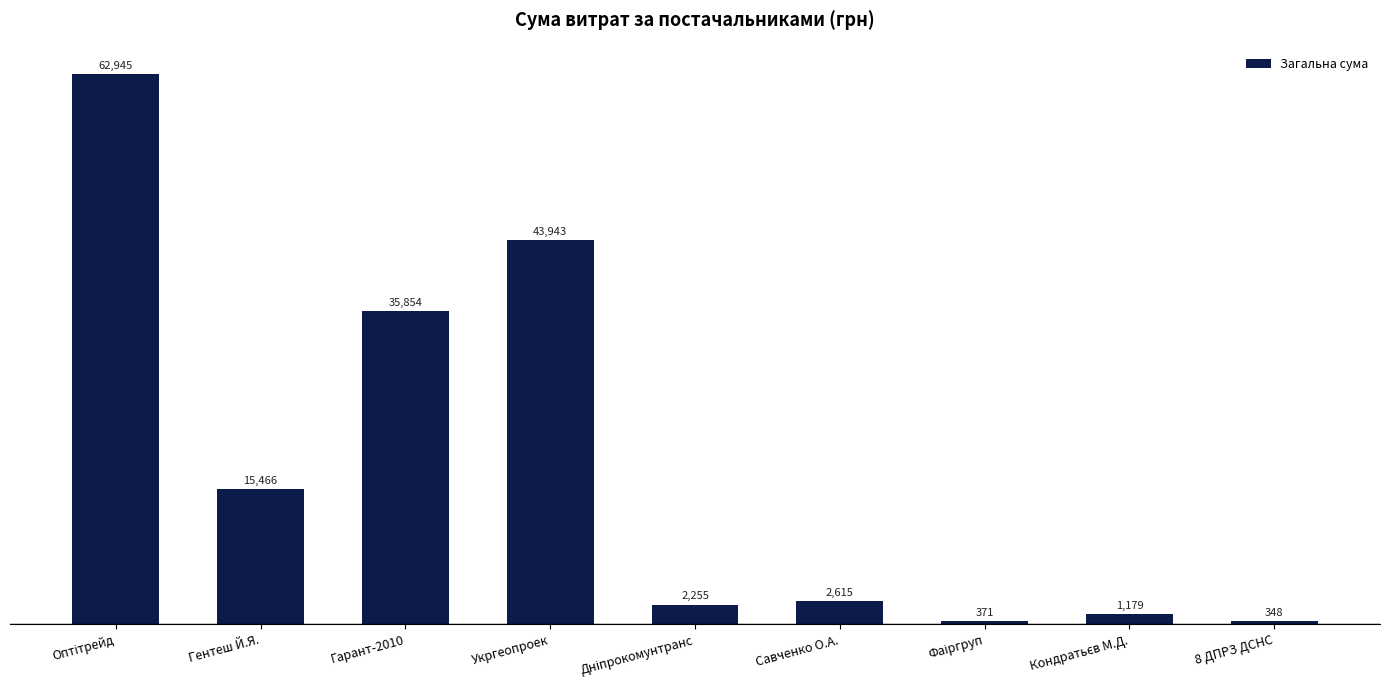

What is the minimum value shown in the chart?

348.2